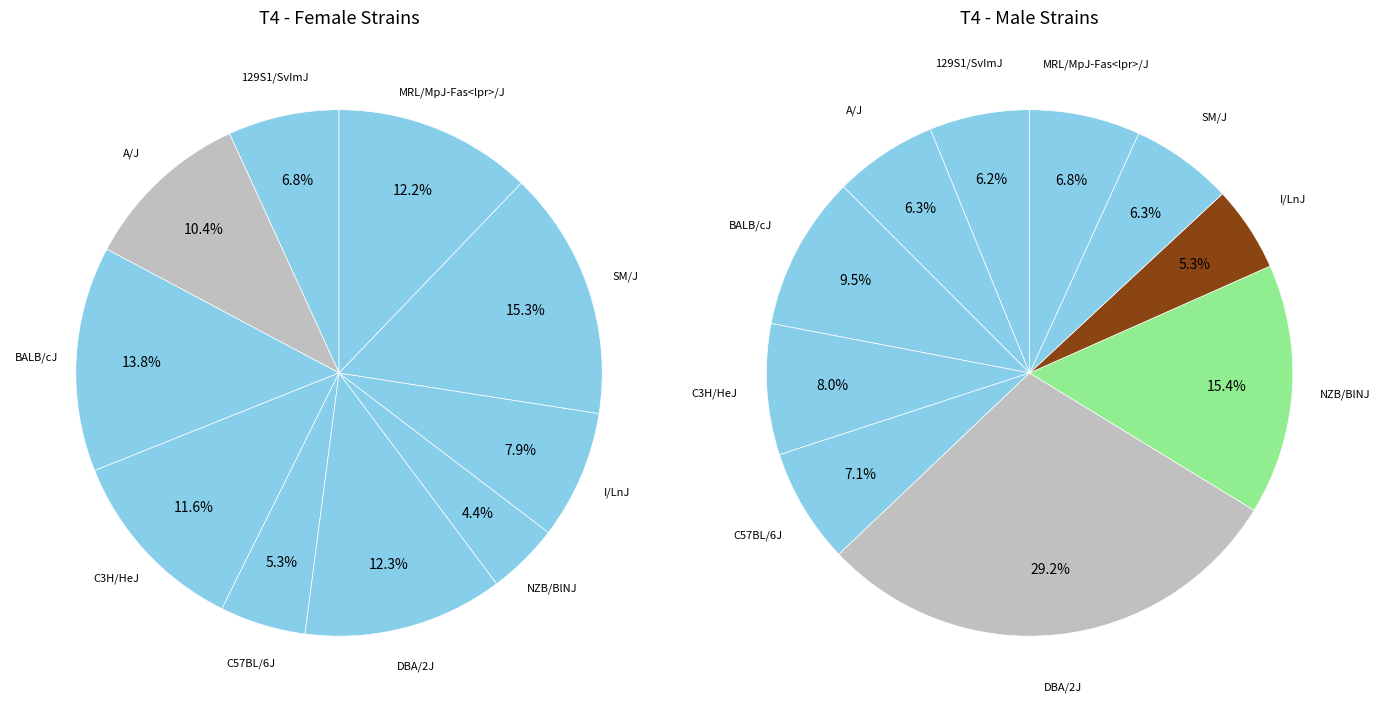

To the nearest percent, what is the difference between the largest and smallest slice percentages?

11%